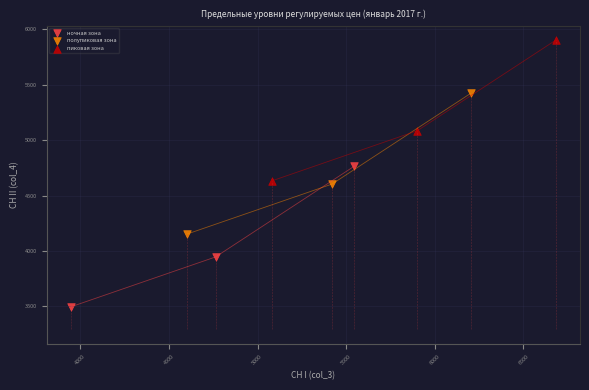

Which series contains the highest Y value?

пиковая зона